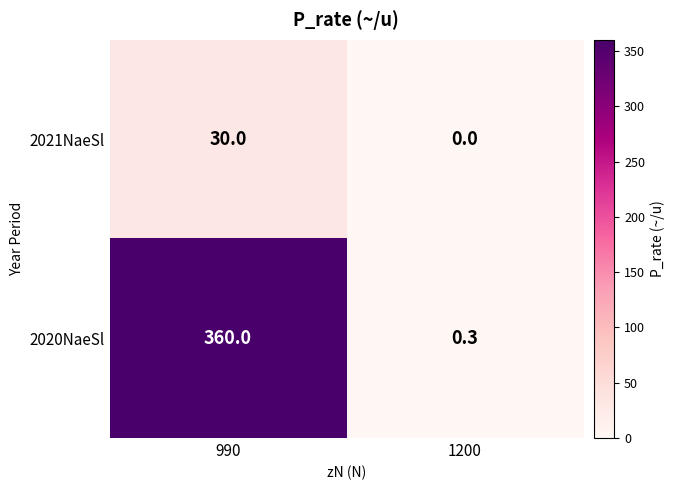

What is the sum of the 2020NaeSl values at 990 and 1200?

360.3